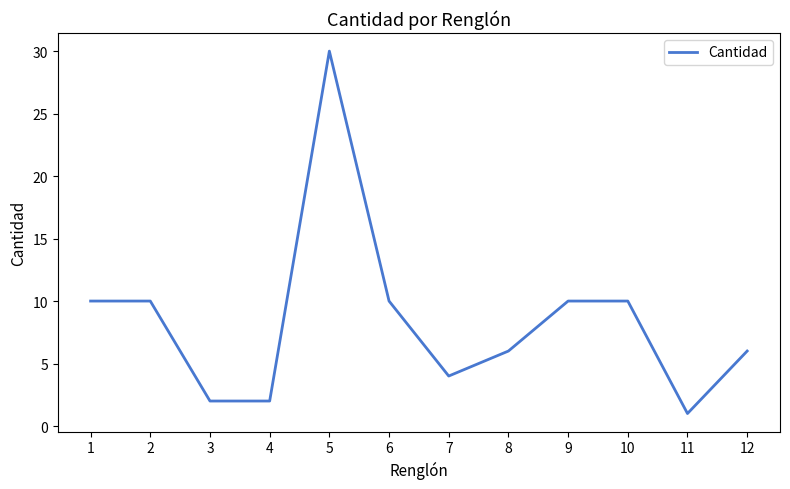

What is the difference between the maximum and minimum values?

29